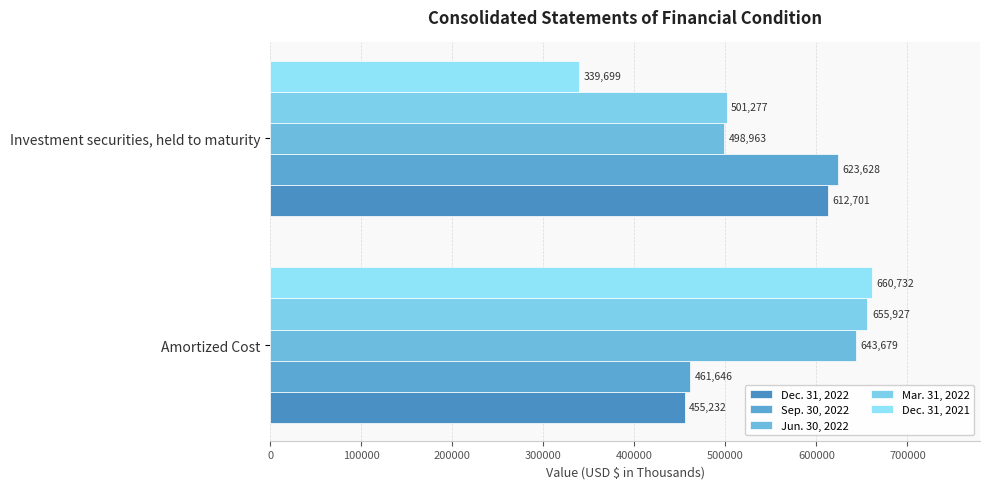

List the labels in order of Jun. 30, 2022 value, largest first.

Amortized Cost, Investment securities, held to maturity